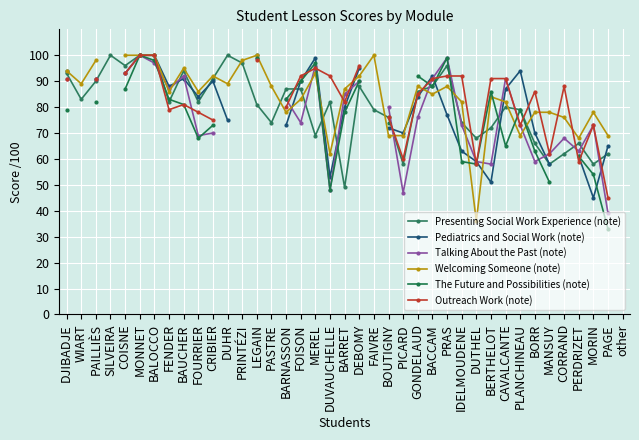

Which category has the highest value across all series?

SILVEIRA